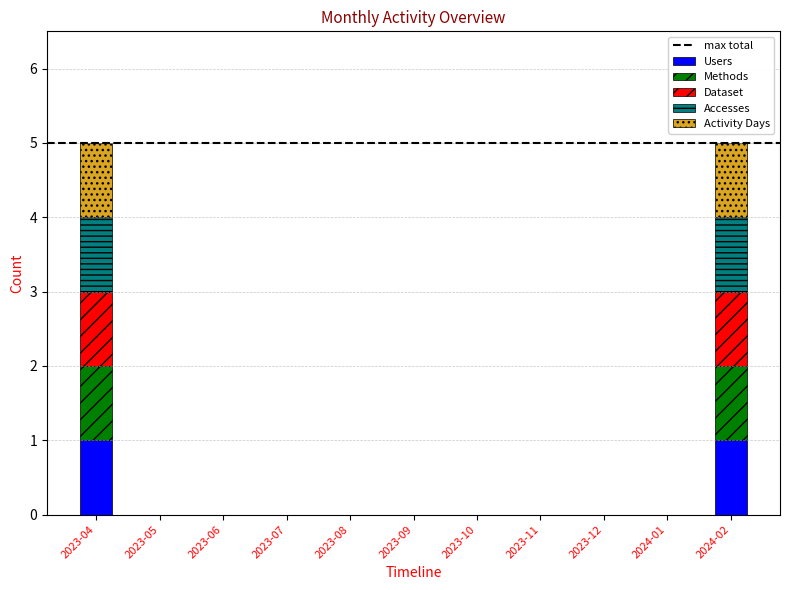

What is the total value across all series at 2023-04?

5